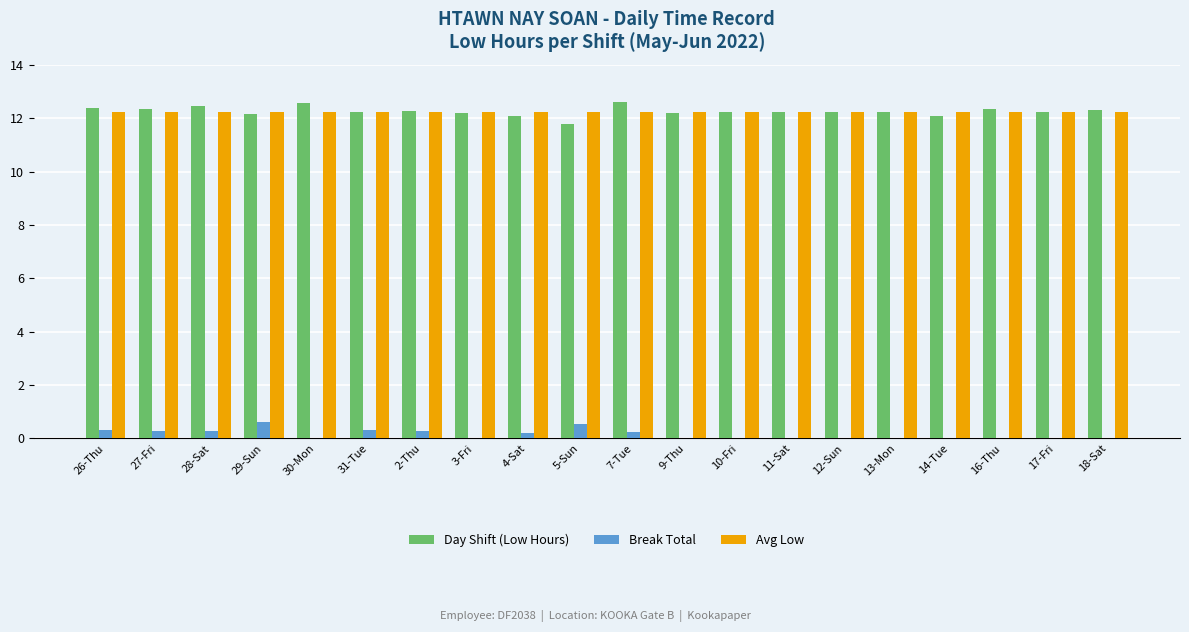

The Break Total series shows 0.3 at 27-Fri. True or false?

True